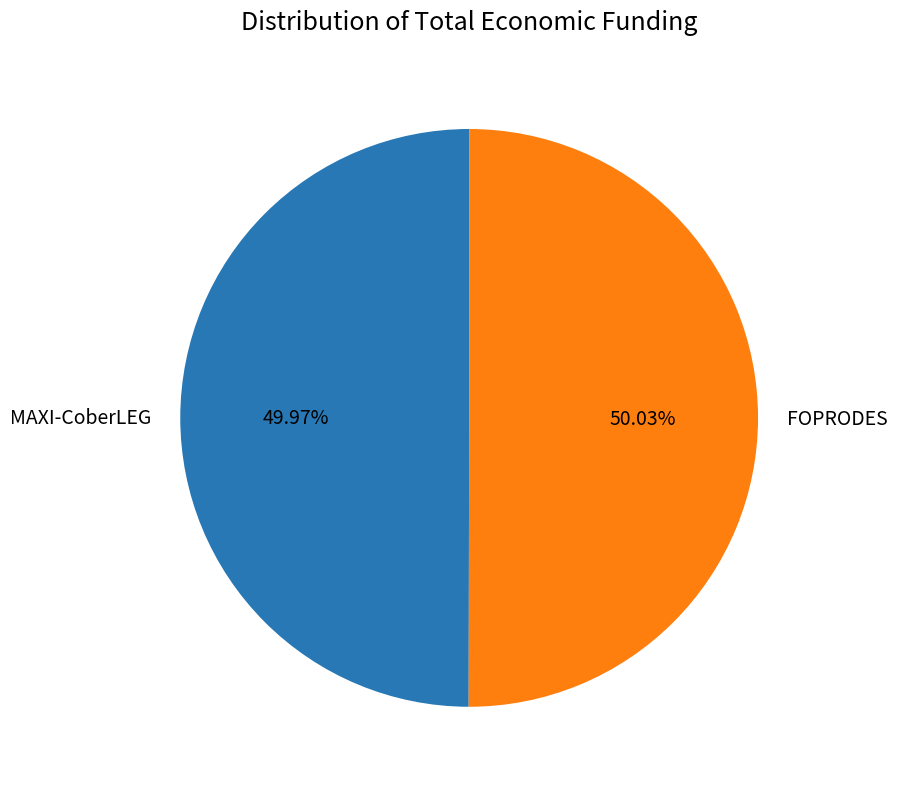

Is there any slice that represents more than half of the pie?

Yes